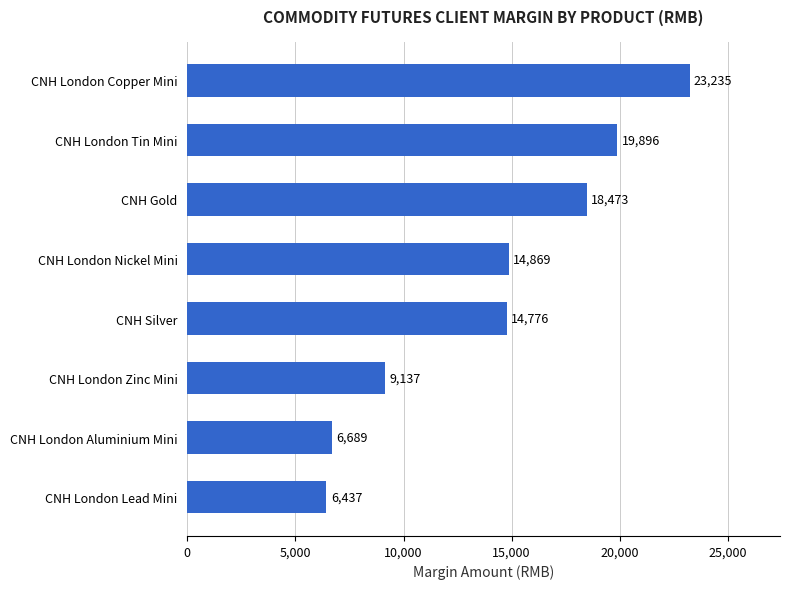

The chart shows a value of 14776 at CNH Silver. True or false?

True